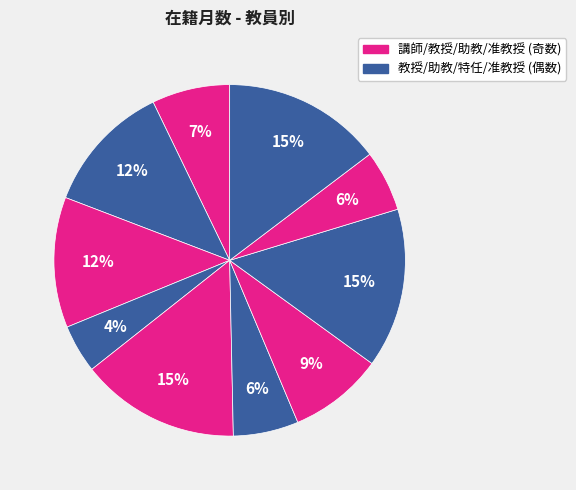

Is there any slice that represents more than half of the pie?

No